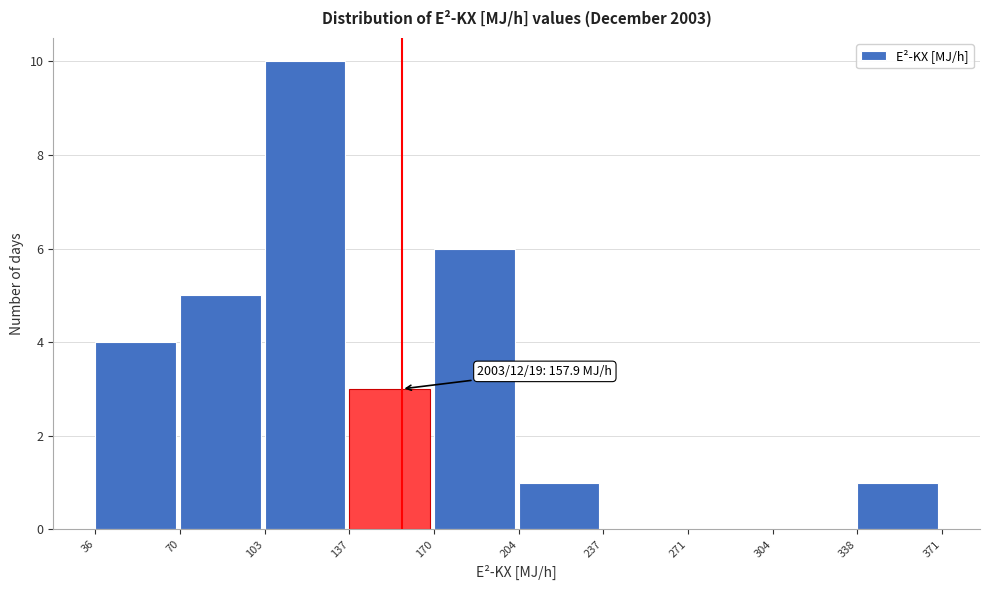

Over which range of the x-axis is the bar tallest?

103 to 137